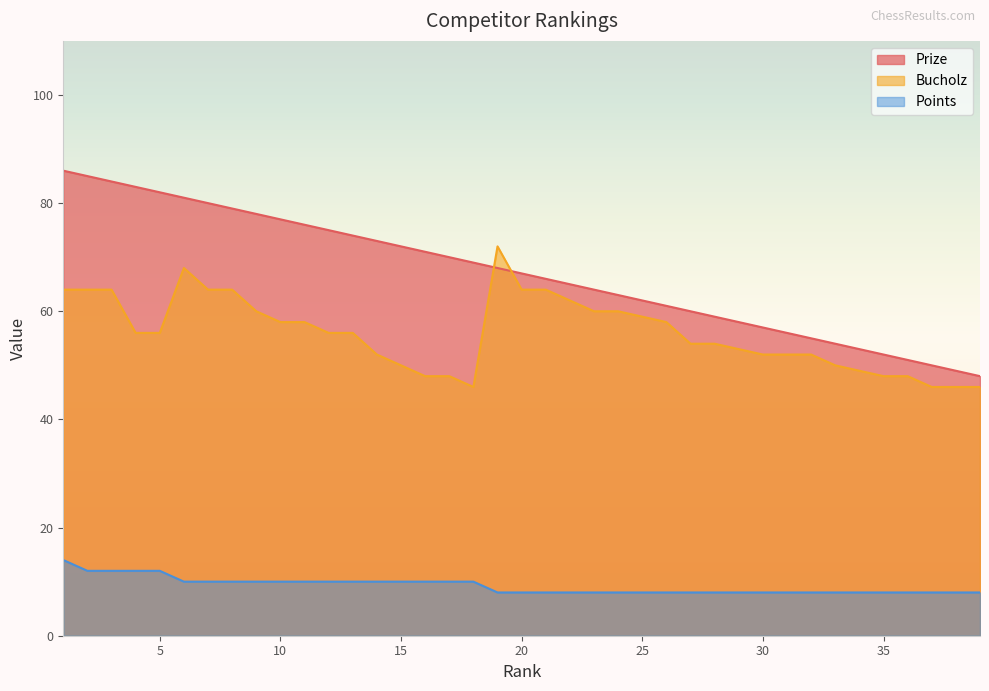

The value of Prize at 9 is 78. True or false?

True